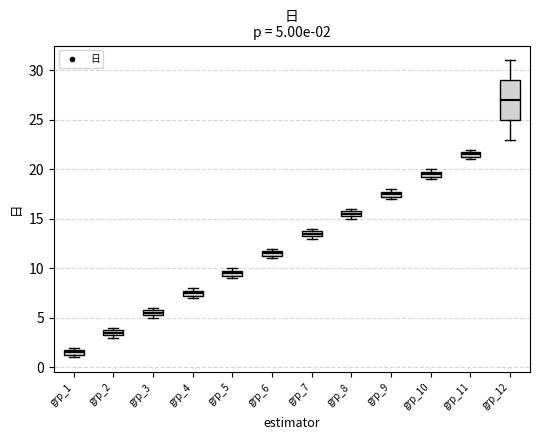

Which box is the tallest, from its lower edge to its upper edge?

grp_12